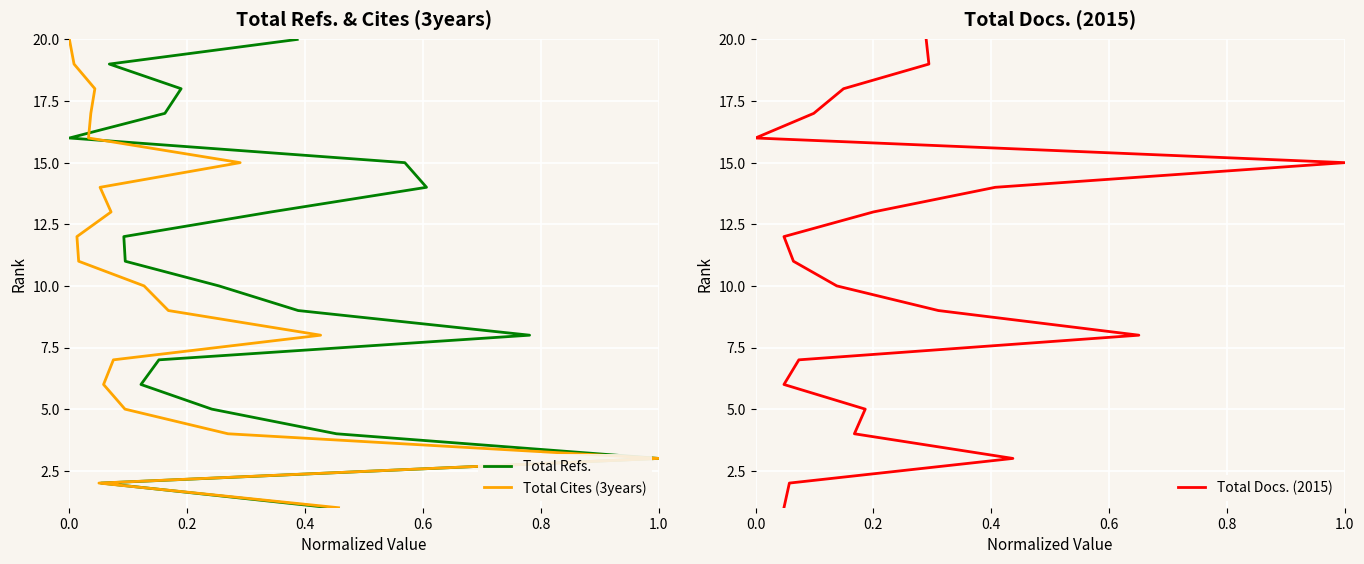

How many values in the Total Refs. series exceed 11?

9